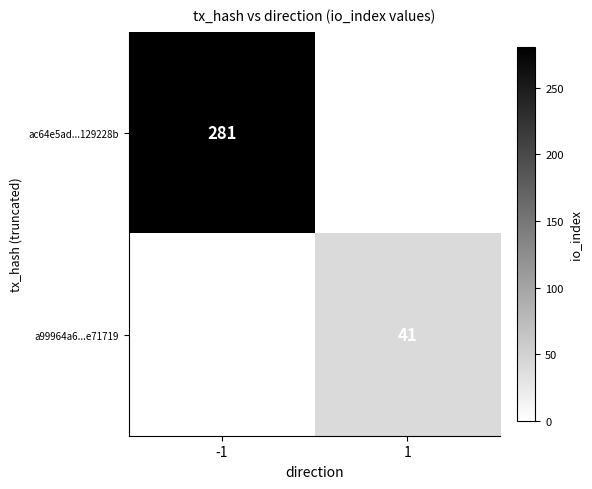

Count the number of data series in this chart.

2